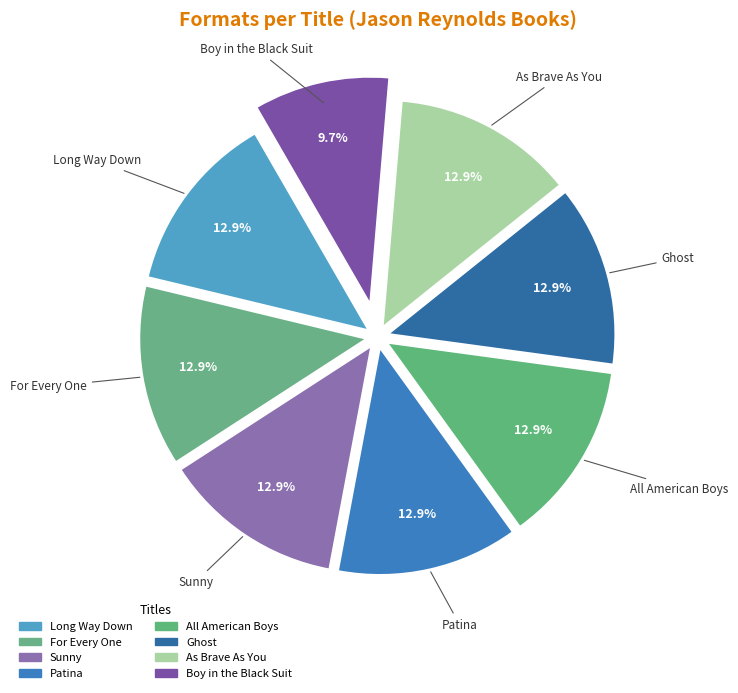

Rank the categories by value from highest to lowest.

Long Way Down, For Every One, Sunny, Patina, All American Boys, Ghost, As Brave As You, Boy in the Black Suit